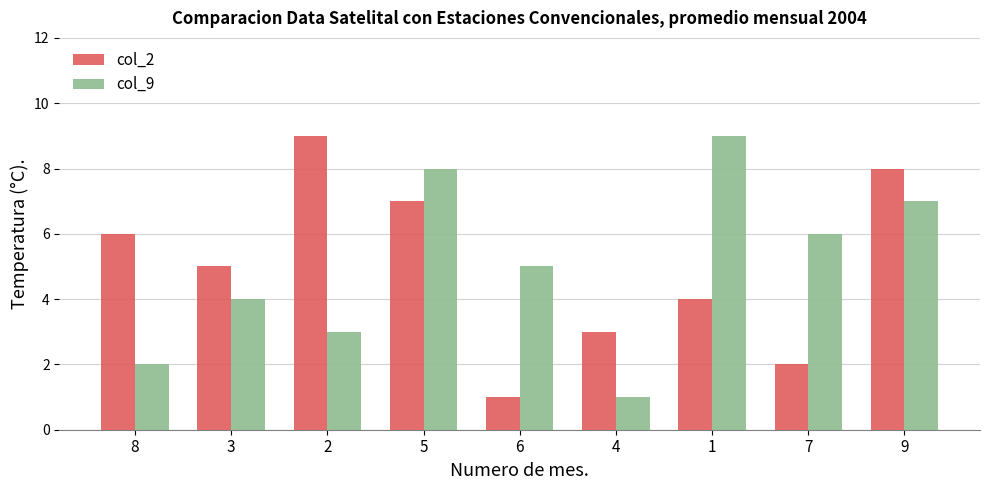

What is the difference between the highest and lowest values at 3?

1